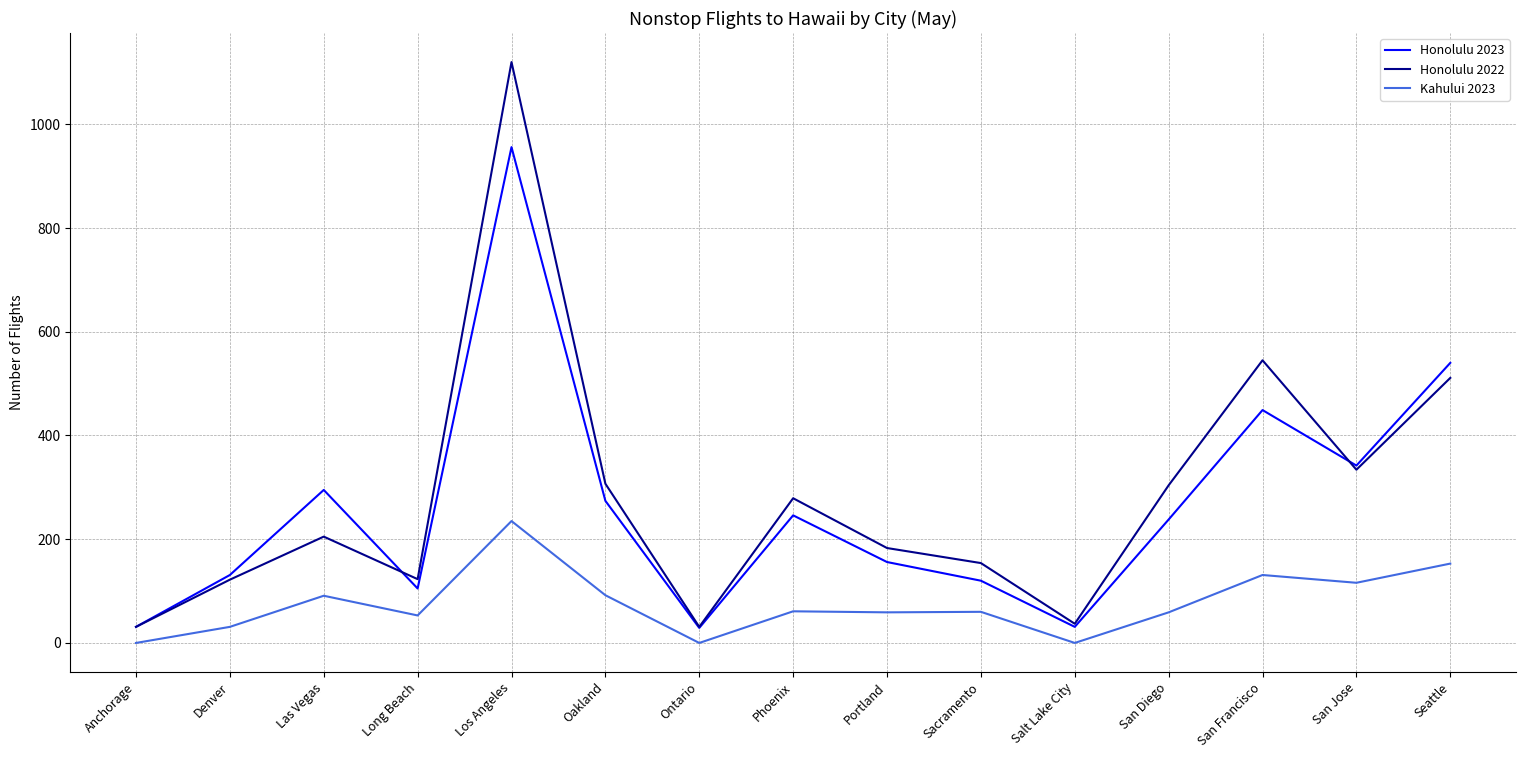

Which series changed the most between Long Beach and Los Angeles?

Honolulu 2022